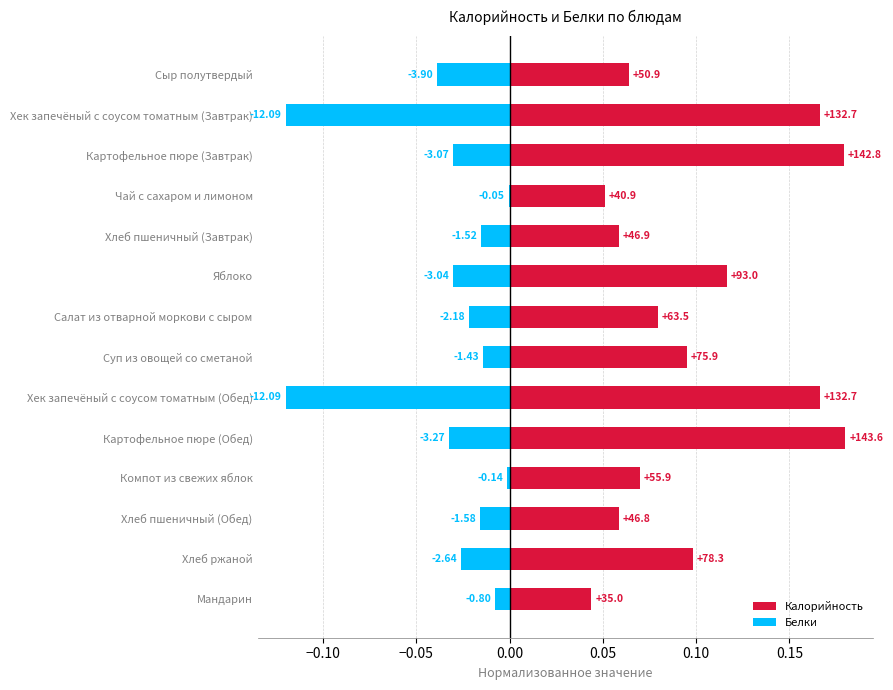

The Белки series shows -0.1 at Хек запечёный с соусом томатным (Обед). True or false?

True